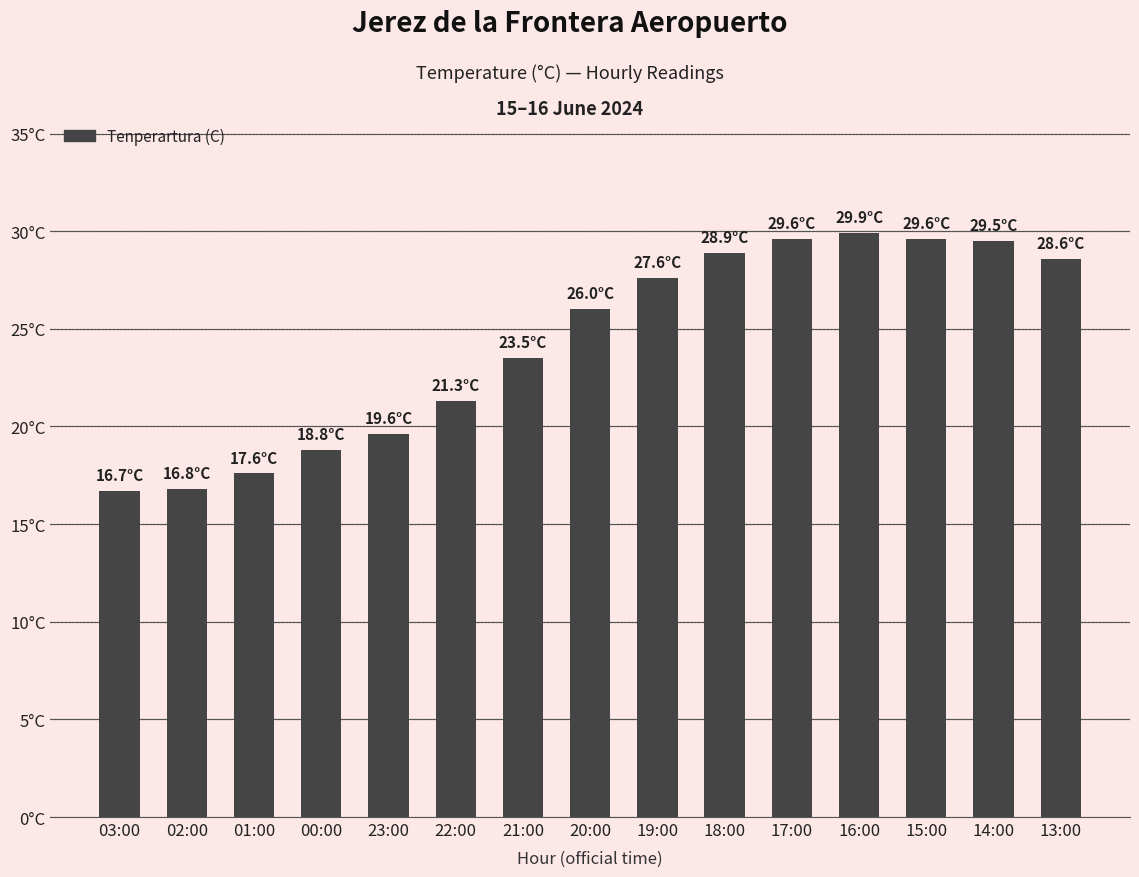

Reading left to right, transcribe all the data shown in this chart.

16.7	16.8	17.6	18.8	19.6	21.3	23.5	26.0	27.6	28.9	29.6	29.9	29.6	29.5	28.6